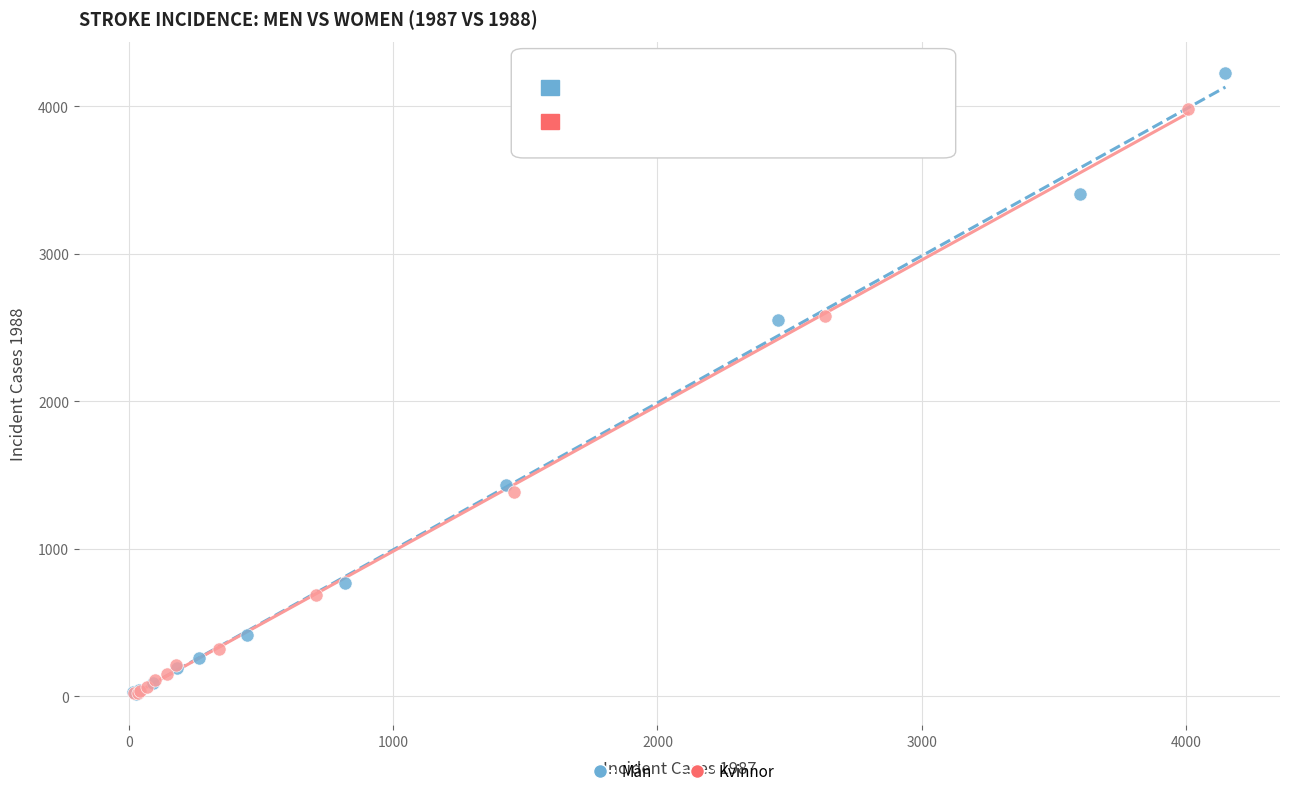

What are all the series names shown in the legend?

Män, Kvinnor